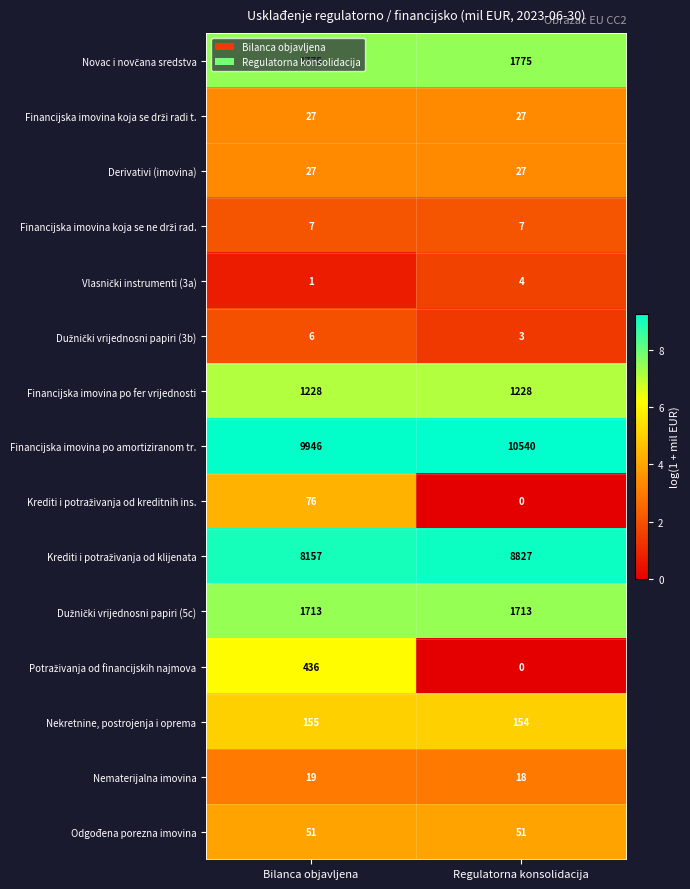

What is the spread (max minus min) of values at Regulatorna konsolidacija?

10540